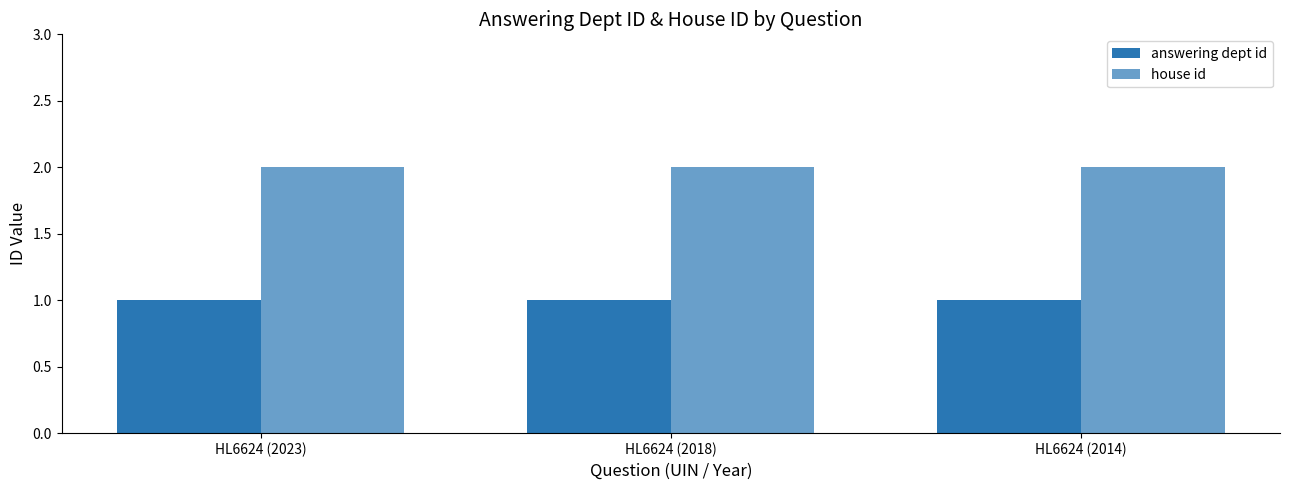

What is the spread (max minus min) of values at HL6624 (2018)?

1